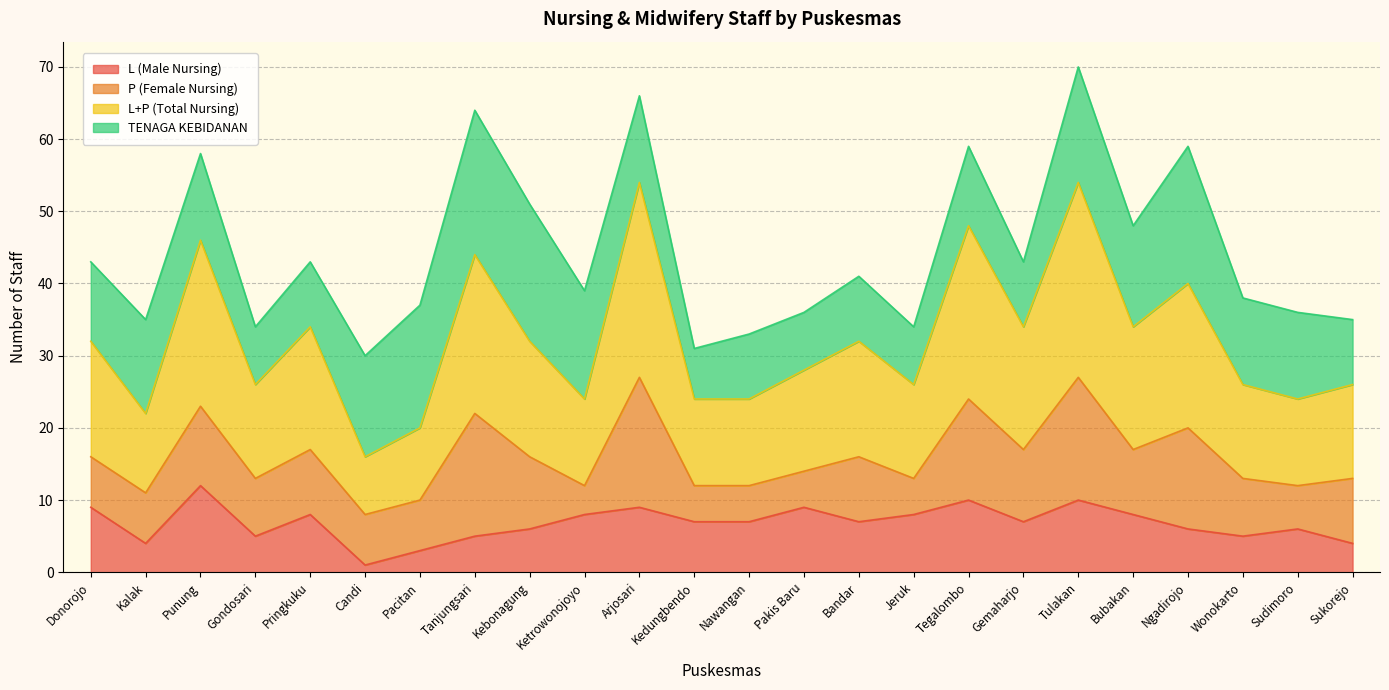

Which category has the highest value in the L (Male Nursing) series?

Punung